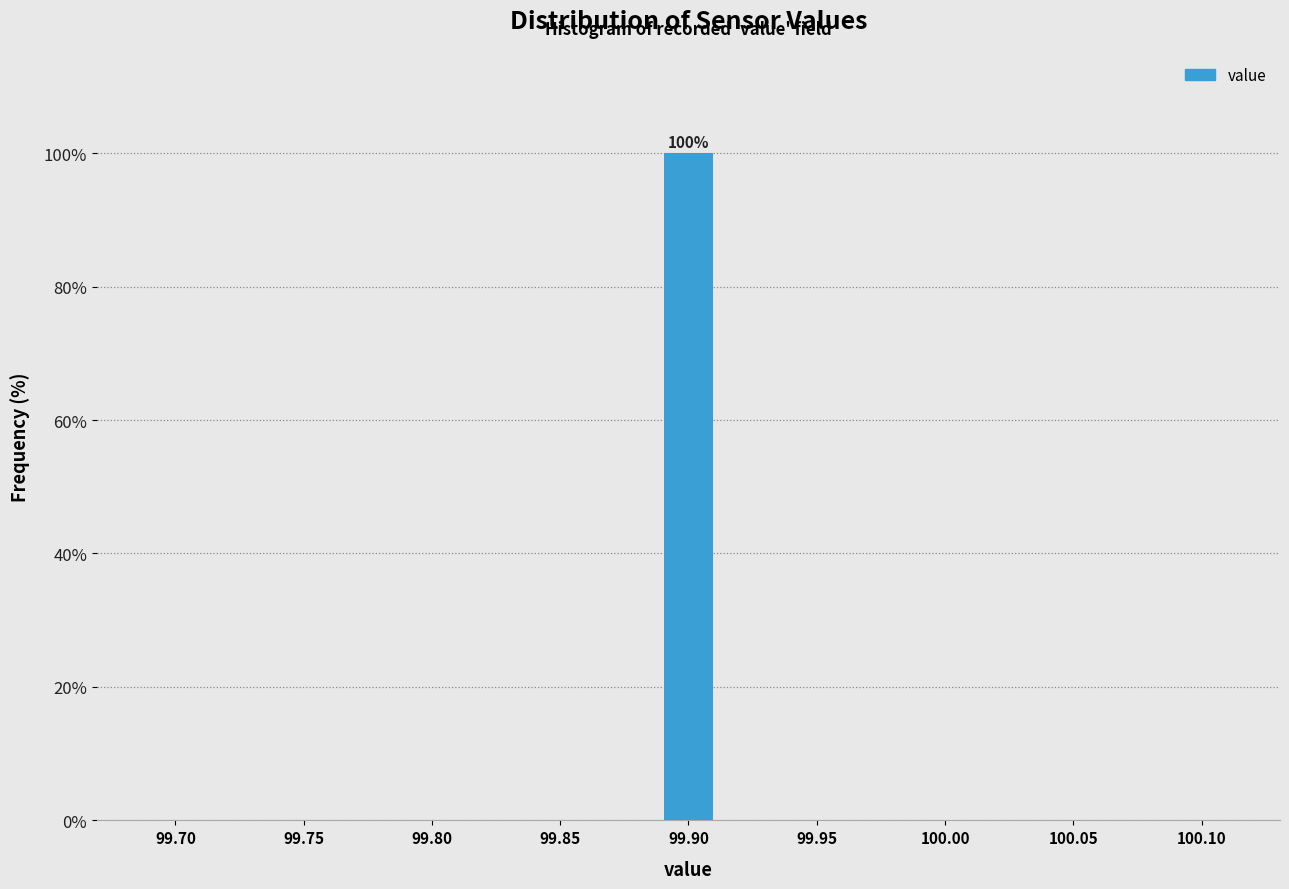

Reading left to right, list all the values displayed in this chart.

99.70=0	99.75=0	99.80=0	99.85=0	99.90=100	99.95=0	100.00=0	100.05=0	100.10=0